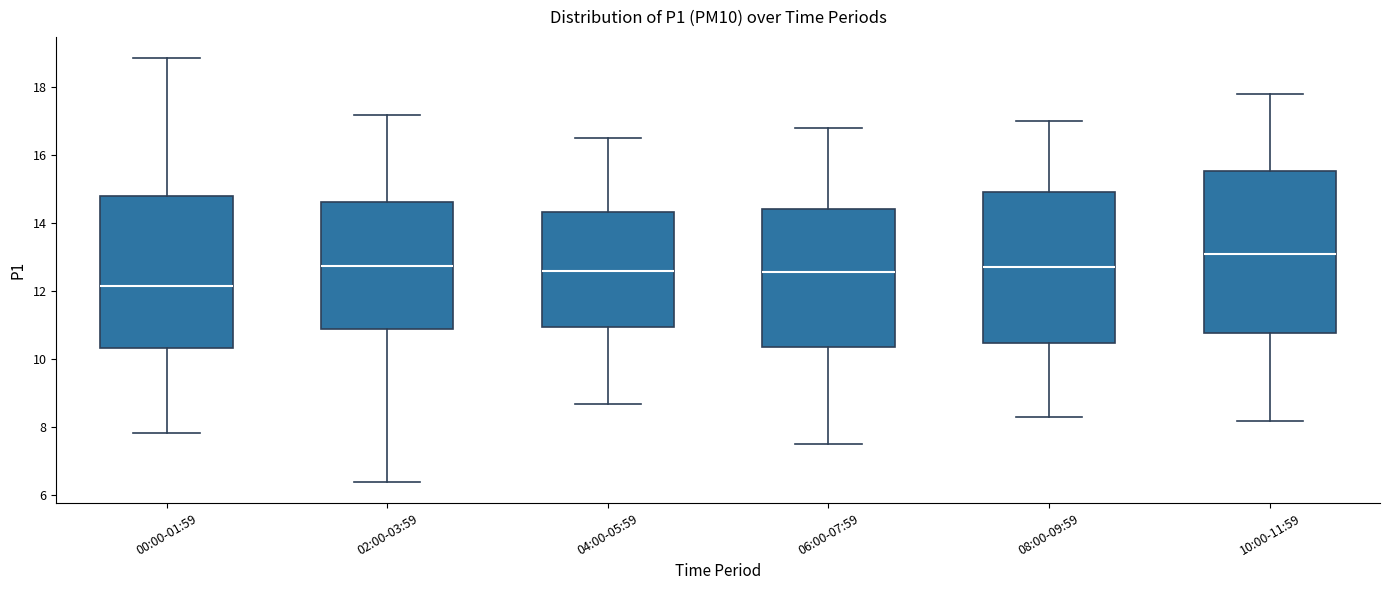

Reading left to right, transcribe this box plot: for each box, give where its median line is, the range the box spans, and where its two whiskers end, as read against the y-axis. The values are not printed on the chart, so give them approximately, as read against the axis.

00:00-01:59: median 12.2, box 10.4 to 14.8, whiskers 7.8 to 18.8
02:00-03:59: median 12.8, box 11.0 to 14.6, whiskers 6.4 to 17.2
04:00-05:59: median 12.6, box 11.0 to 14.4, whiskers 8.8 to 16.6
06:00-07:59: median 12.6, box 10.4 to 14.4, whiskers 7.6 to 16.8
08:00-09:59: median 12.8, box 10.4 to 15.0, whiskers 8.4 to 17.0
10:00-11:59: median 13.2, box 10.8 to 15.6, whiskers 8.2 to 17.8